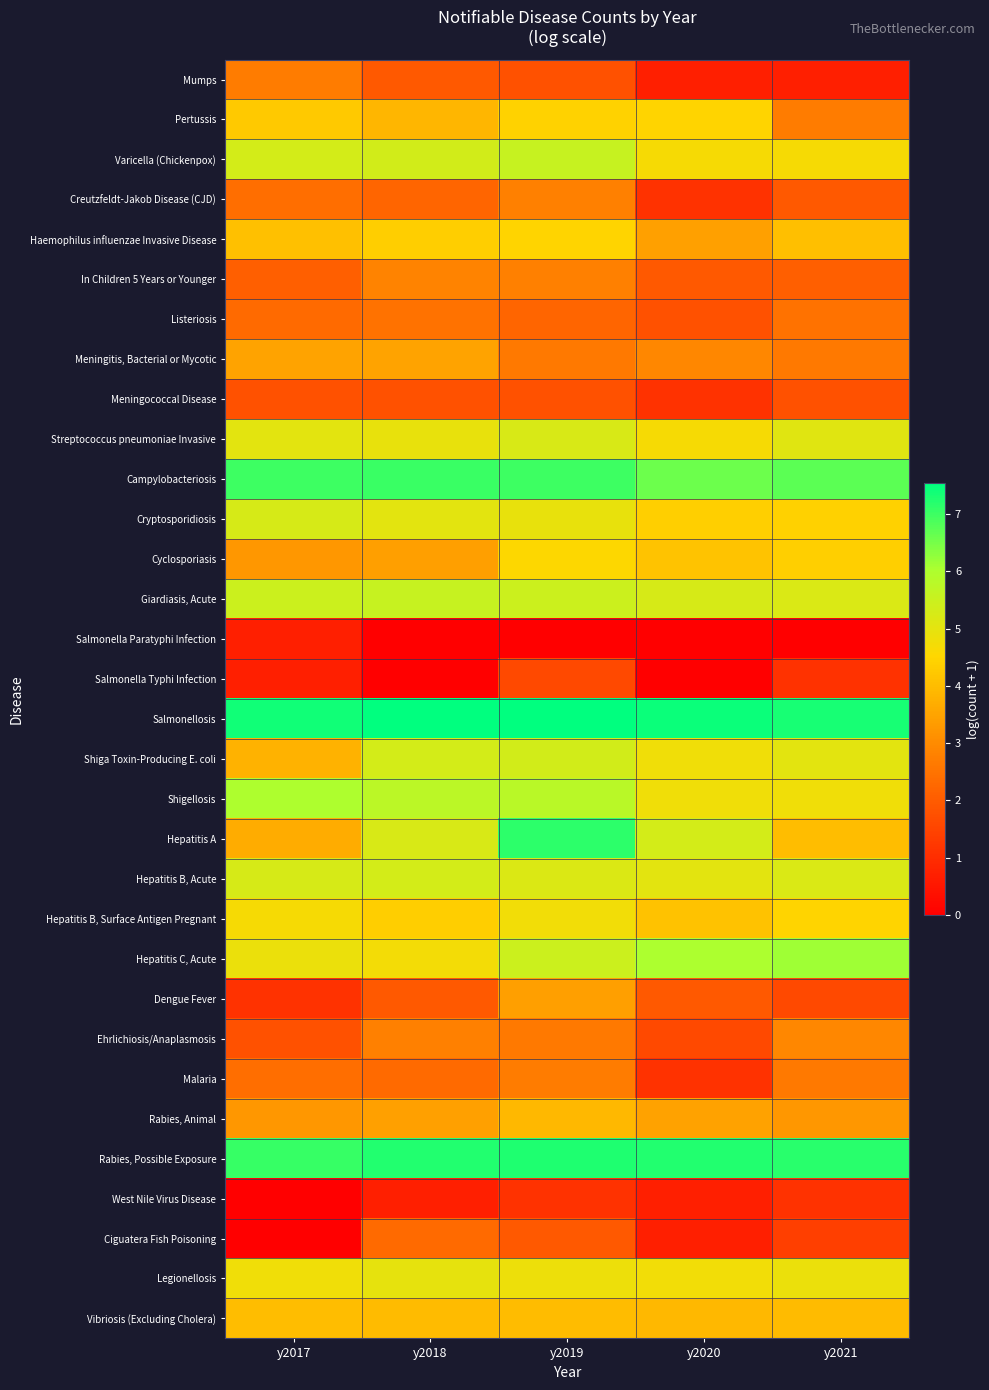

Which has a higher value, y2019 or y2018?

y2018